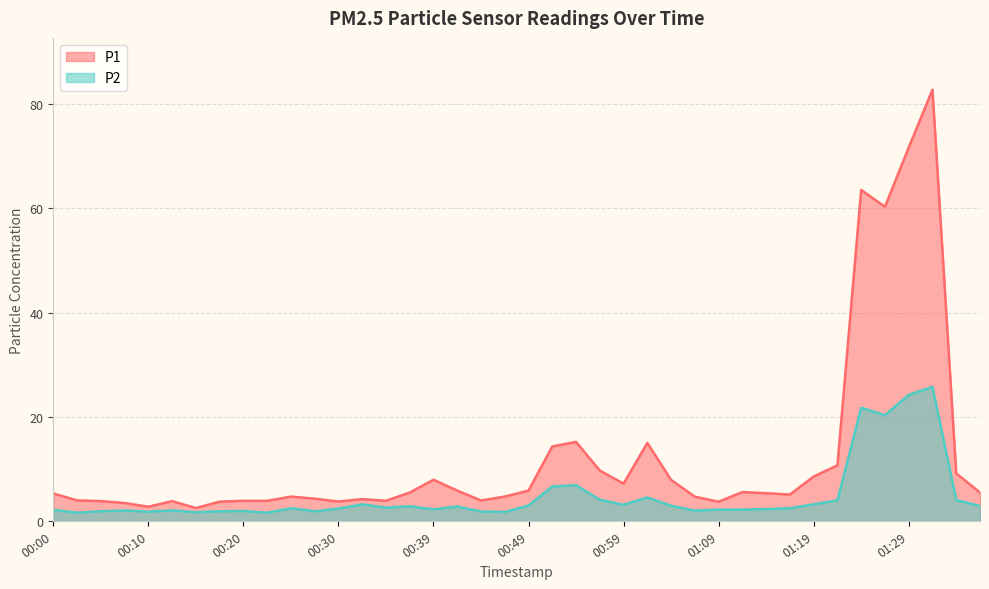

How many series are shown in this chart?

2